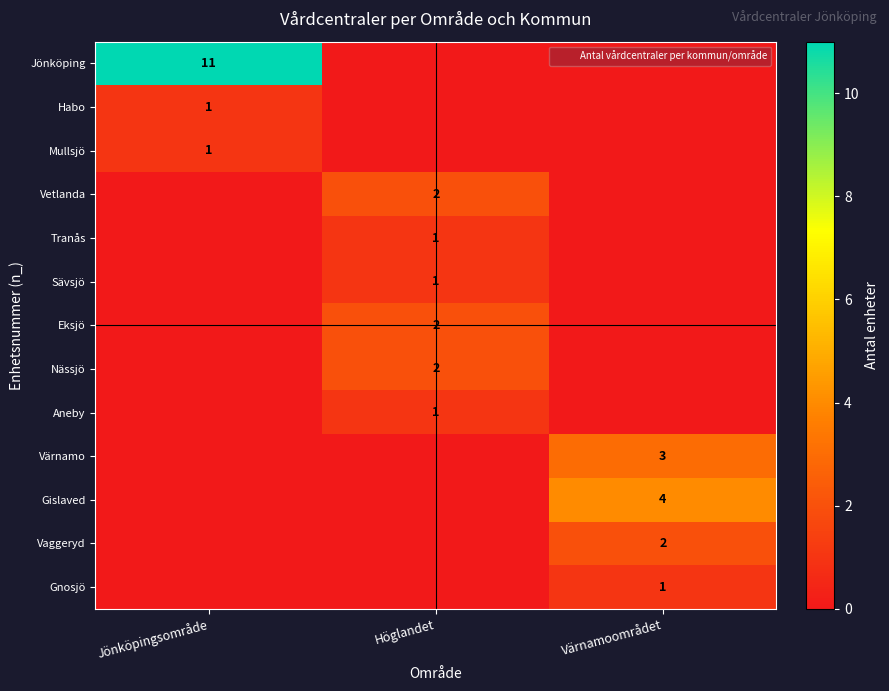

Where is Jönköping nearest to the value 5?

Höglandet